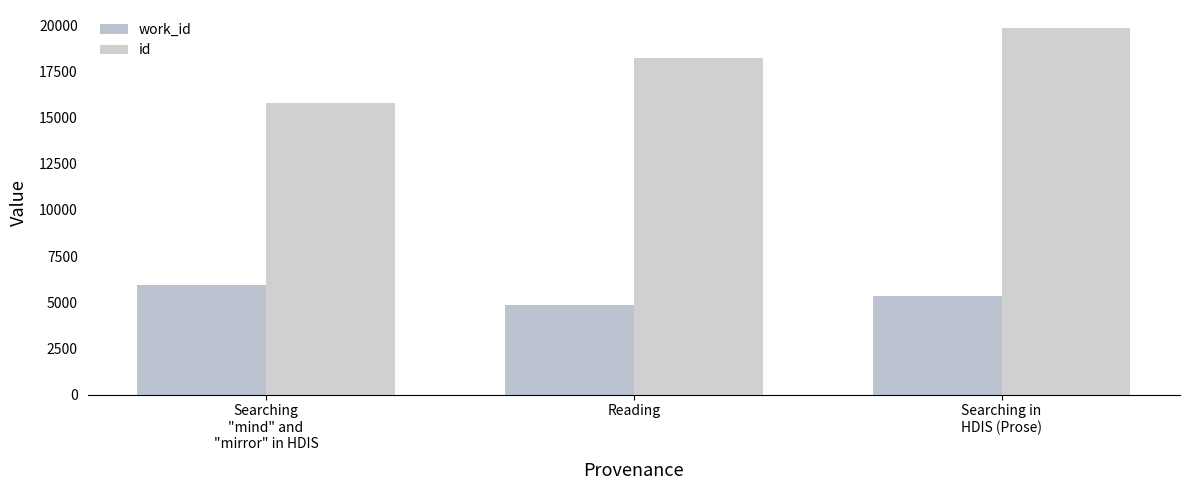

Count the id values in the range 15800 to 19822.

3